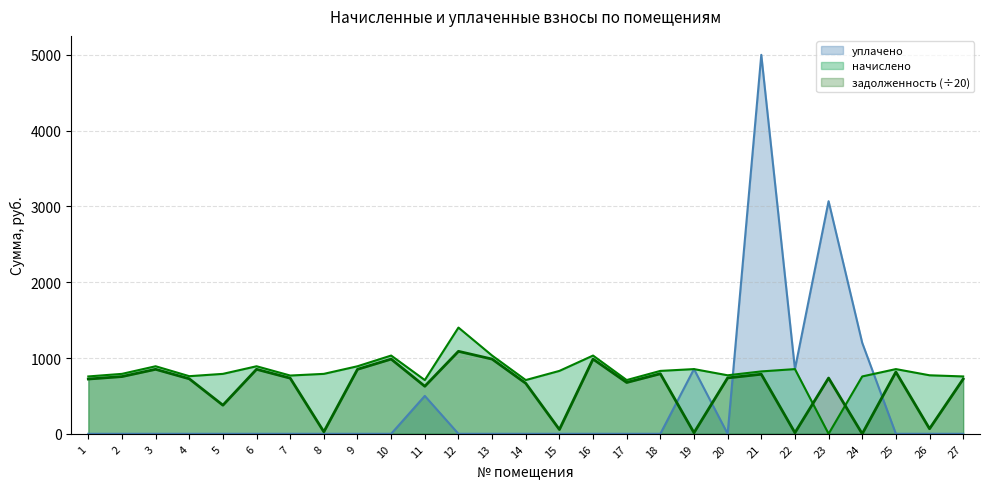

The value of уплачено at 3 is 0.0. True or false?

True